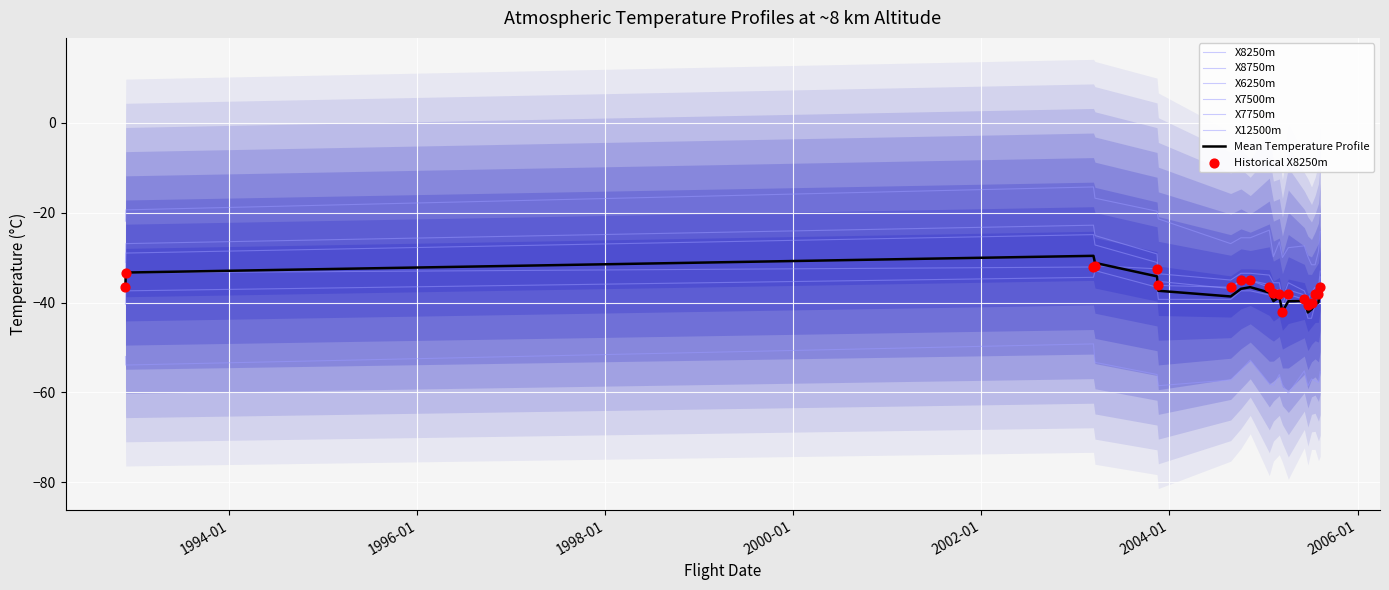

At which category is the sum across all series the highest?

2003-03-12